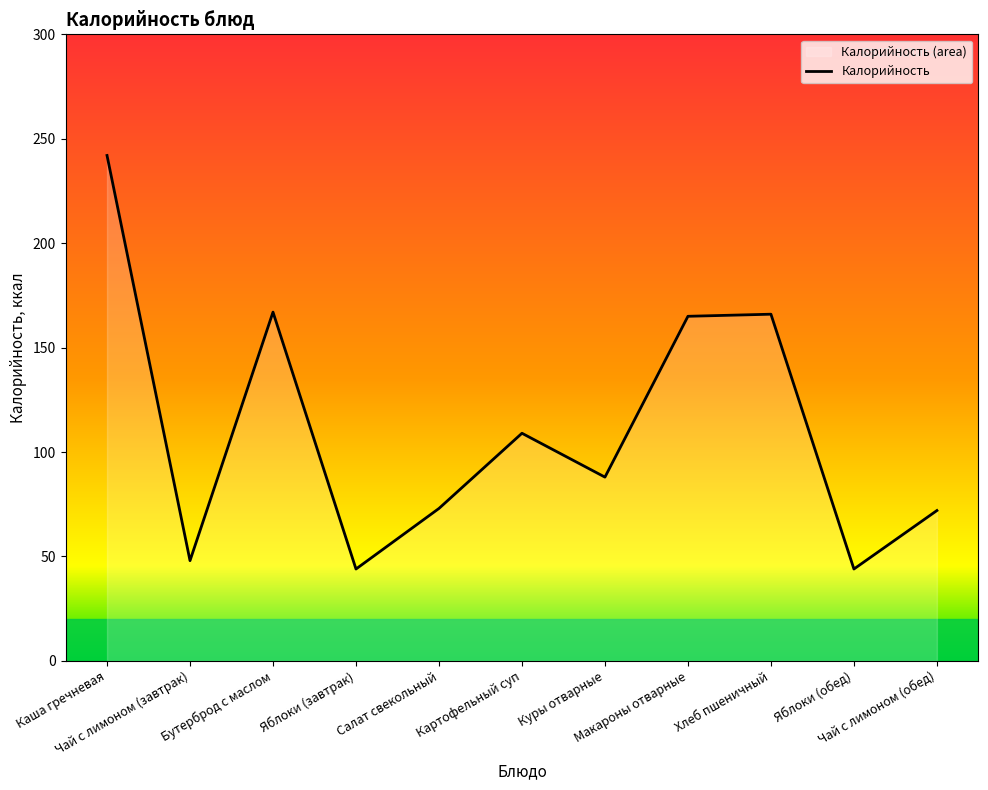

Reading right to left, transcribe all the data shown in this chart.

72	44	166	165	88	109	73	44	167	48	242